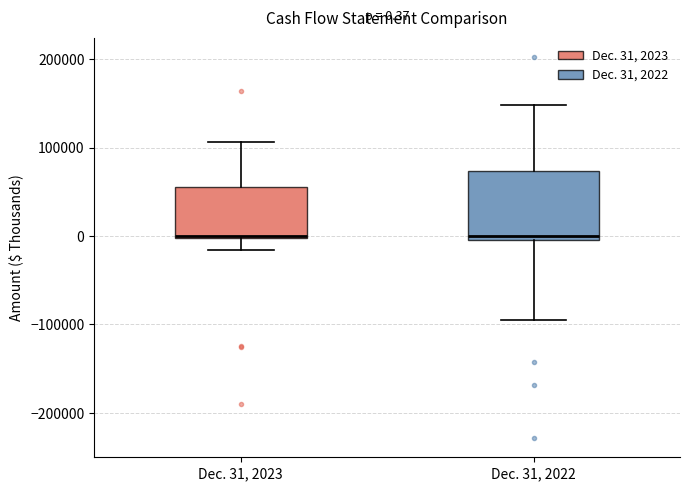

Which box is the tallest, from its lower edge to its upper edge?

Dec. 31, 2022